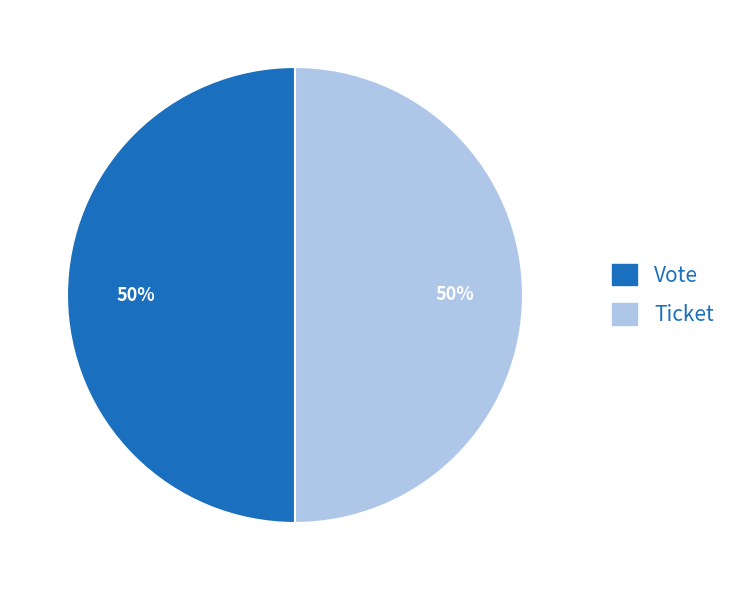

Approximately how many times larger is the value at Vote compared to Ticket?

1.0